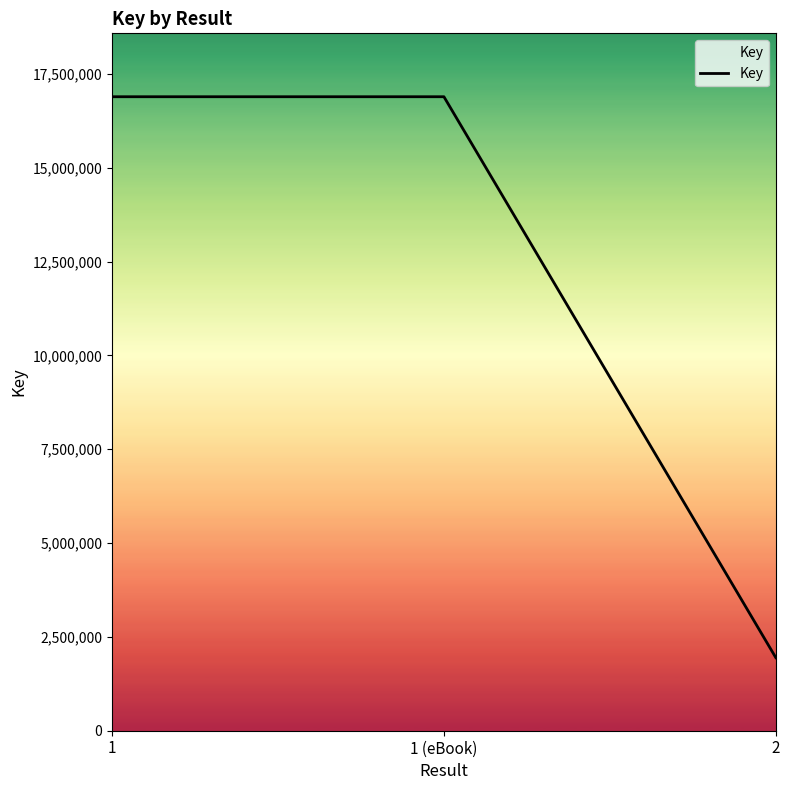

Which has a higher value, 2 or 1 (eBook)?

1 (eBook)